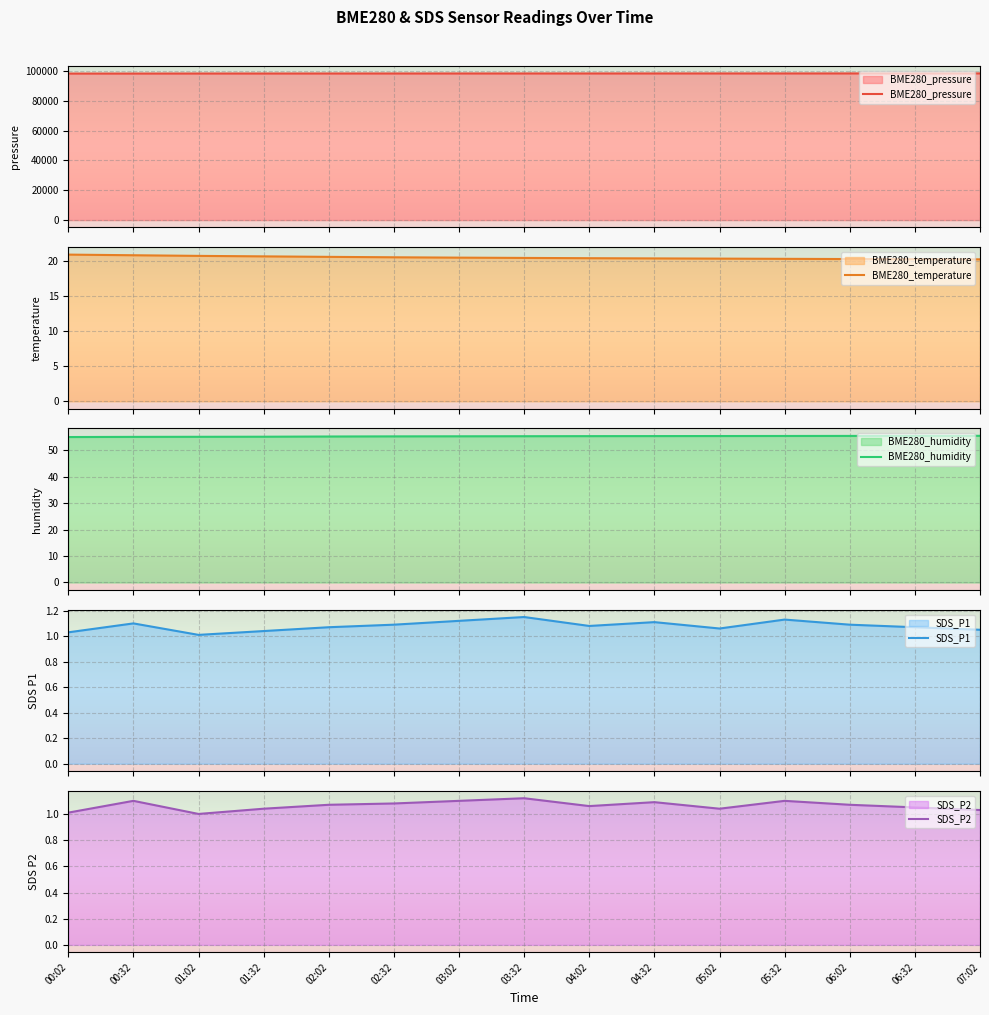

At which label does BME280_humidity first exceed 55?

00:32